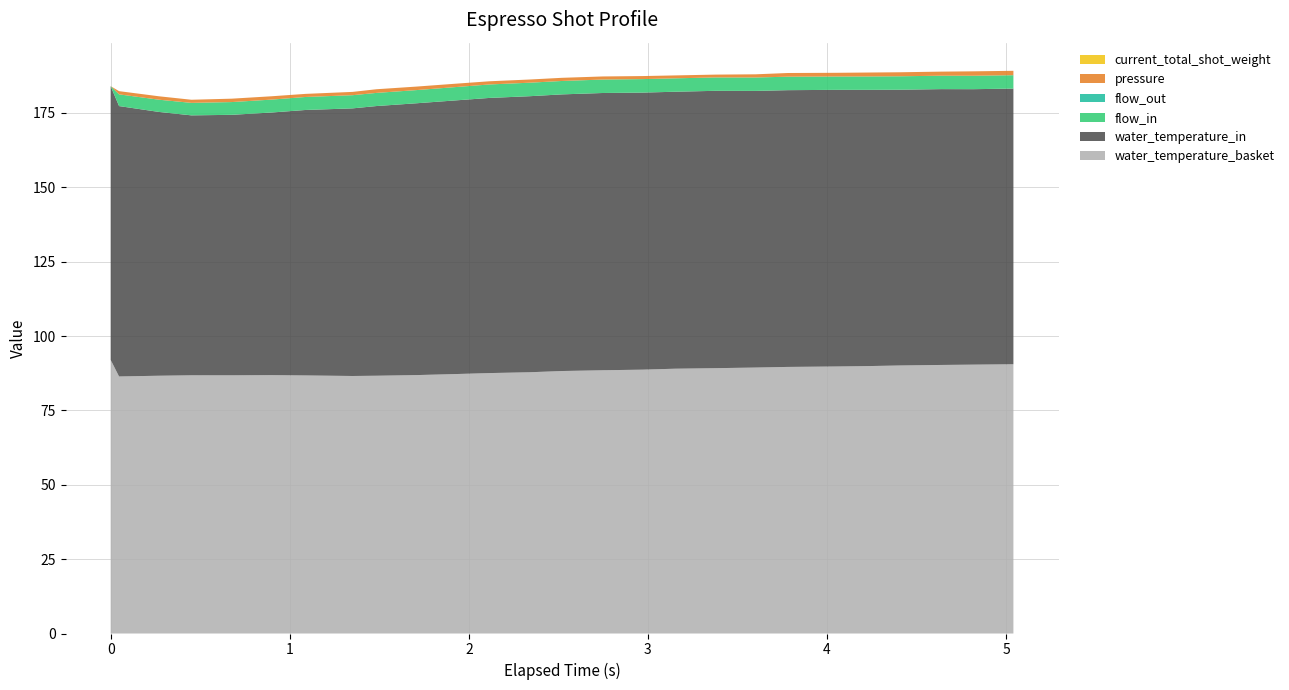

Reading right to left, list all the values displayed in this chart.

pressure: 5.041=1.5	4.816=1.5	4.636=1.4	4.409=1.4	4.23=1.3	4.055=1.2	3.781=1.2	3.601=1.1	3.377=0.9	3.151=1.0	2.97=1.0	2.748=1.0	2.519=1.1	2.34=1.1	2.115=1.1	1.937=1.1	1.711=1.2	1.484=1.2	1.351=1.1	1.088=1.0	0.899=1.1	0.676=1.1	0.451=1.1	0.27=1.1	0.047=1.1	0.0=0.0
current_total_shot_weight: 5.041=0.0	4.816=0.0	4.636=0.0	4.409=0.0	4.23=0.0	4.055=0.0	3.781=0.0	3.601=0.0	3.377=0.0	3.151=0.0	2.97=0.0	2.748=0.0	2.519=0.0	2.34=0.0	2.115=0.0	1.937=0.0	1.711=0.0	1.484=0.0	1.351=0.0	1.088=0.0	0.899=0.0	0.676=0.0	0.451=0.0	0.27=0.0	0.047=0.0	0.0=0.0
flow_in: 5.041=4.5	4.816=4.5	4.636=4.5	4.409=4.5	4.23=4.5	4.055=4.5	3.781=4.5	3.601=4.5	3.377=4.5	3.151=4.5	2.97=4.5	2.748=4.5	2.519=4.5	2.34=4.5	2.115=4.5	1.937=4.5	1.711=4.4	1.484=4.4	1.351=4.4	1.088=4.4	0.899=4.3	0.676=4.3	0.451=4.2	0.27=4.1	0.047=3.9	0.0=0.0
flow_out: 5.041=0.0	4.816=0.0	4.636=0.0	4.409=0.0	4.23=0.0	4.055=0.0	3.781=0.0	3.601=0.0	3.377=0.0	3.151=0.0	2.97=0.0	2.748=0.0	2.519=0.0	2.34=0.0	2.115=0.0	1.937=0.0	1.711=0.0	1.484=0.0	1.351=0.0	1.088=0.0	0.899=0.0	0.676=0.0	0.451=0.0	0.27=0.0	0.047=0.0	0.0=0.0
water_temperature_in: 5.041=92.7	4.816=92.6	4.636=92.7	4.409=92.7	4.23=92.9	4.055=93.0	3.781=93.0	3.601=93.0	3.377=93.2	3.151=93.1	2.97=93.1	2.748=93.2	2.519=93.0	2.34=92.8	2.115=92.5	1.937=92.0	1.711=91.4	1.484=90.7	1.351=90.0	1.088=89.2	0.899=88.3	0.676=87.6	0.451=87.4	0.27=88.7	0.047=90.9	0.0=92.0
water_temperature_basket: 5.041=90.5	4.816=90.4	4.636=90.3	4.409=90.1	4.23=89.9	4.055=89.8	3.781=89.6	3.601=89.4	3.377=89.2	3.151=89.0	2.97=88.7	2.748=88.5	2.519=88.2	2.34=87.8	2.115=87.5	1.937=87.2	1.711=86.9	1.484=86.7	1.351=86.6	1.088=86.8	0.899=86.9	0.676=86.8	0.451=86.8	0.27=86.7	0.047=86.4	0.0=92.0